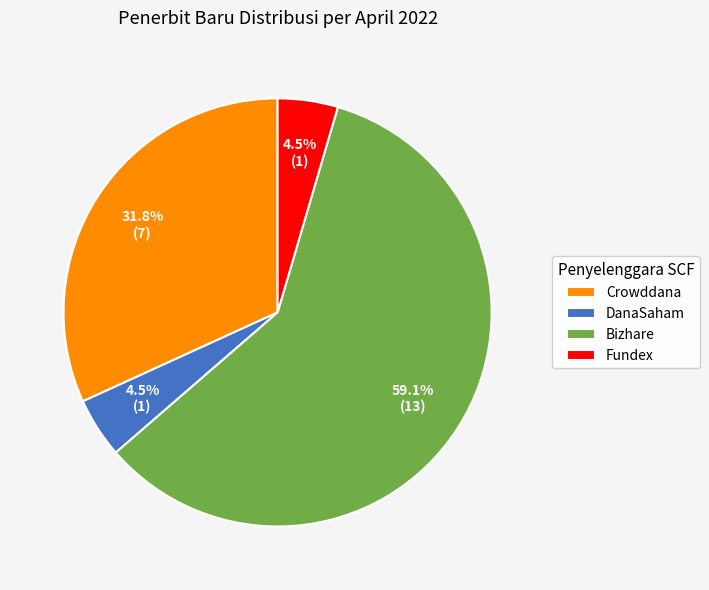

Between Crowddana and Bizhare, which is larger?

Bizhare